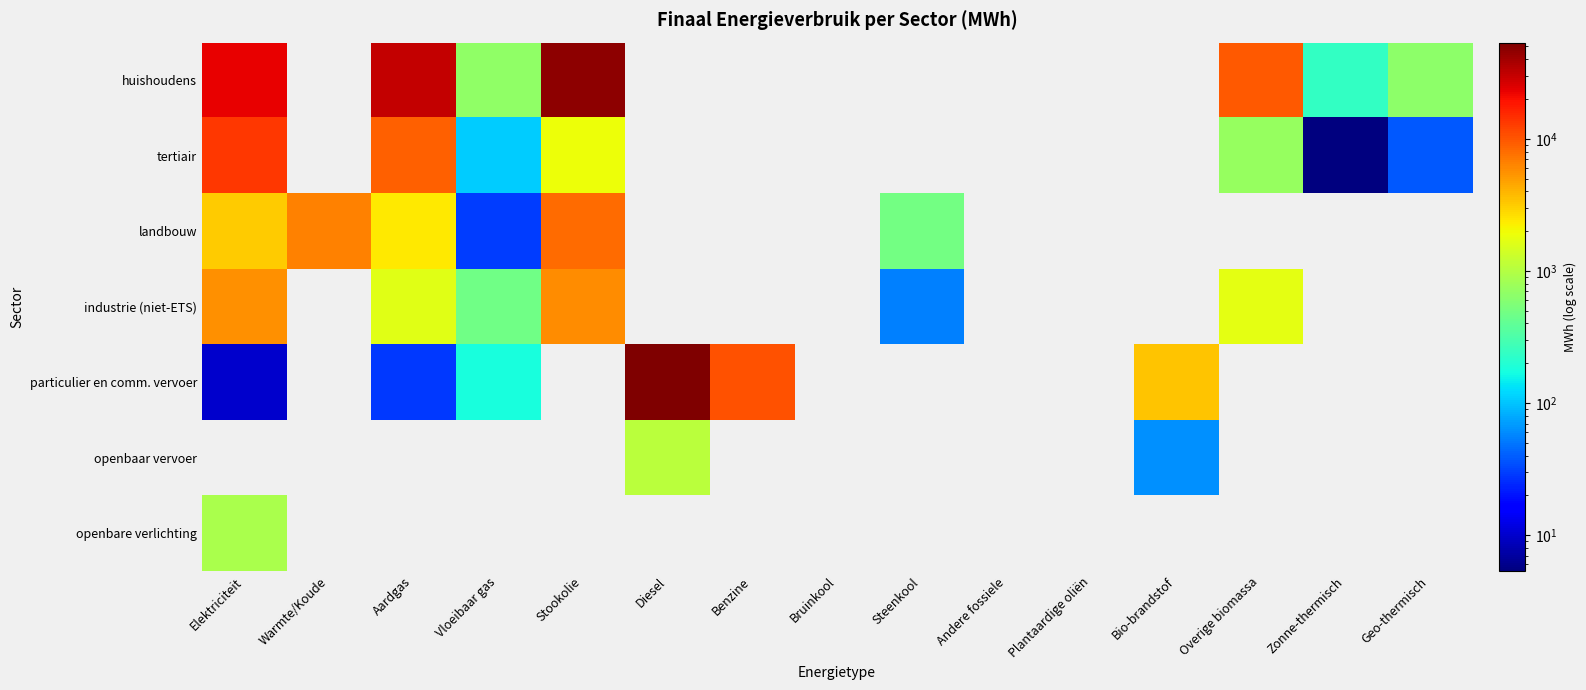

Between Plantaardige oliën and Zonne-thermisch, which series saw the biggest shift?

huishoudens